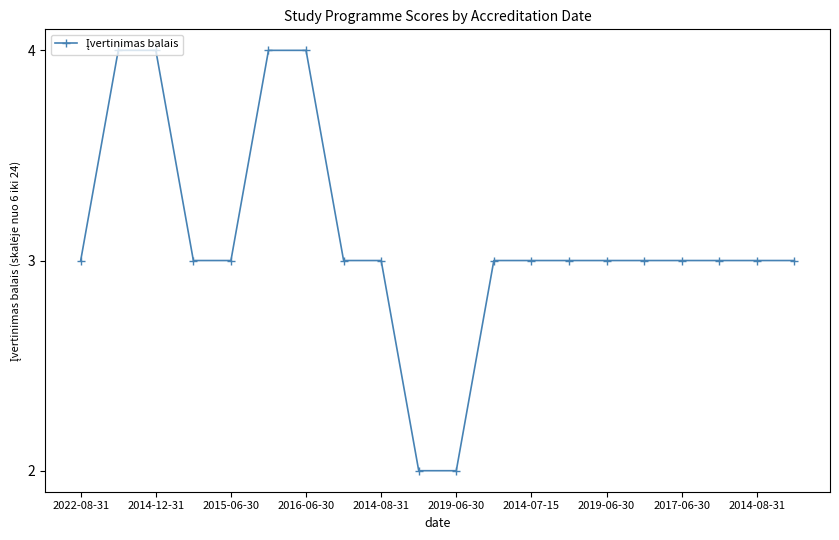

What is the maximum value shown in the chart?

4